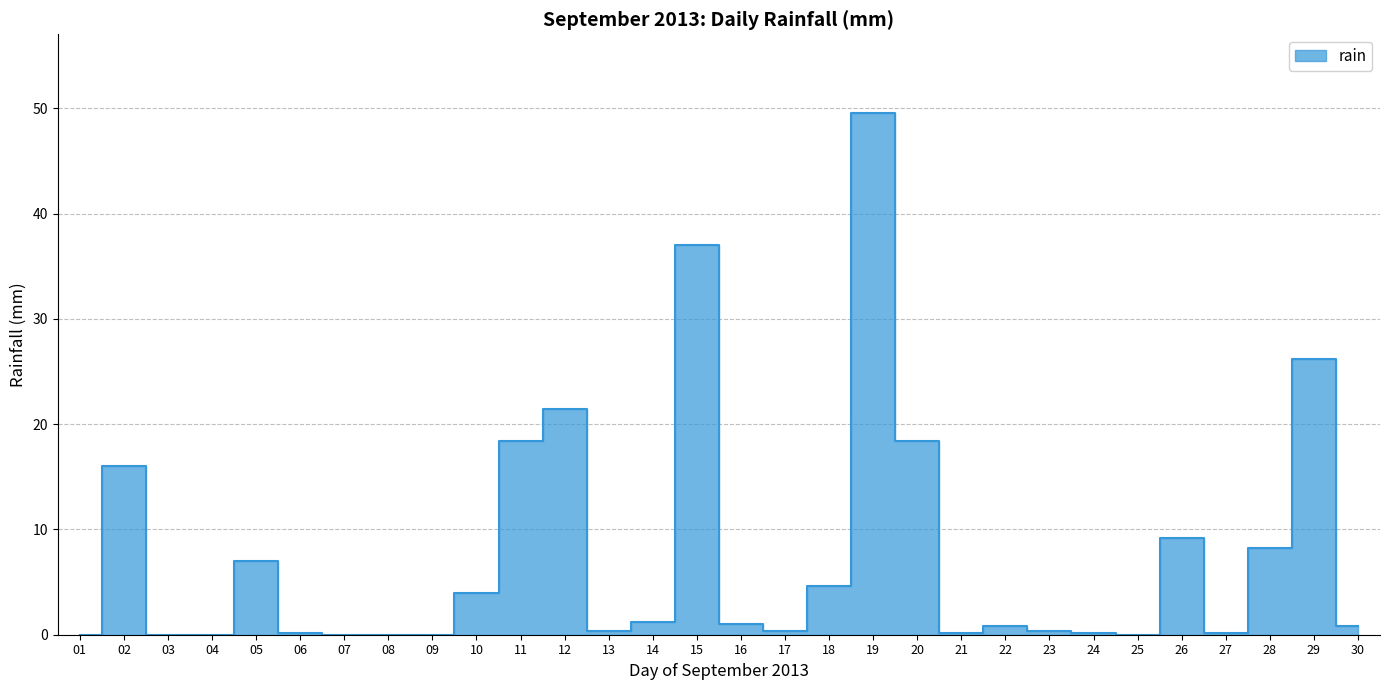

Reading left to right, list all the values displayed in this chart.

01=0.0	02=16.0	03=0.0	04=0.0	05=7.0	06=0.2	07=0.0	08=0.0	09=0.0	10=4.0	11=18.4	12=21.4	13=0.4	14=1.2	15=37.0	16=1.0	17=0.4	18=4.6	19=49.6	20=18.4	21=0.2	22=0.8	23=0.4	24=0.2	25=0.0	26=9.2	27=0.2	28=8.2	29=26.2	30=0.8